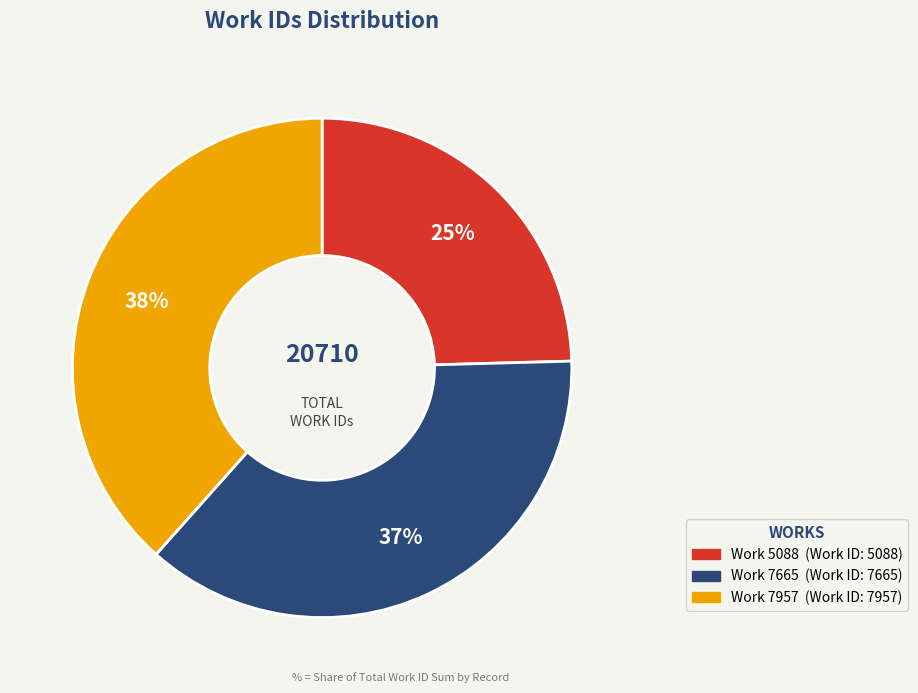

What is the ratio of the value at Work 5088 to the value at Work 7665?

0.7